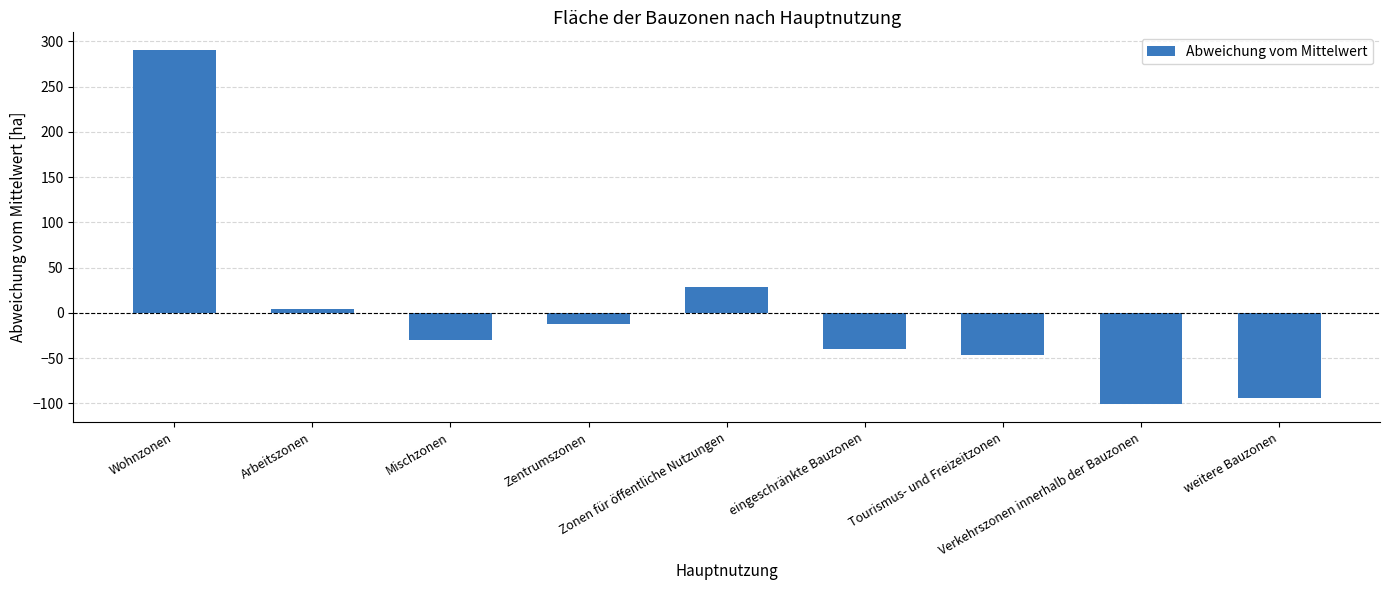

List the labels in order of value, largest first.

Wohnzonen, Zonen für öffentliche Nutzungen, Arbeitszonen, Zentrumszonen, Mischzonen, eingeschränkte Bauzonen, Tourismus- und Freizeitzonen, weitere Bauzonen, Verkehrszonen innerhalb der Bauzonen